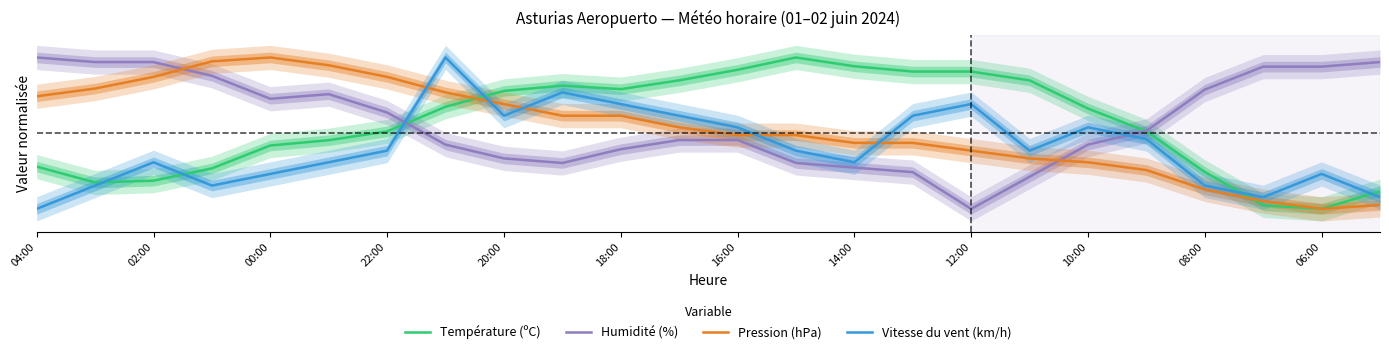

What are all the series names shown in the legend?

Température (ºC), Humidité (%), Pression (hPa), Vitesse du vent (km/h)